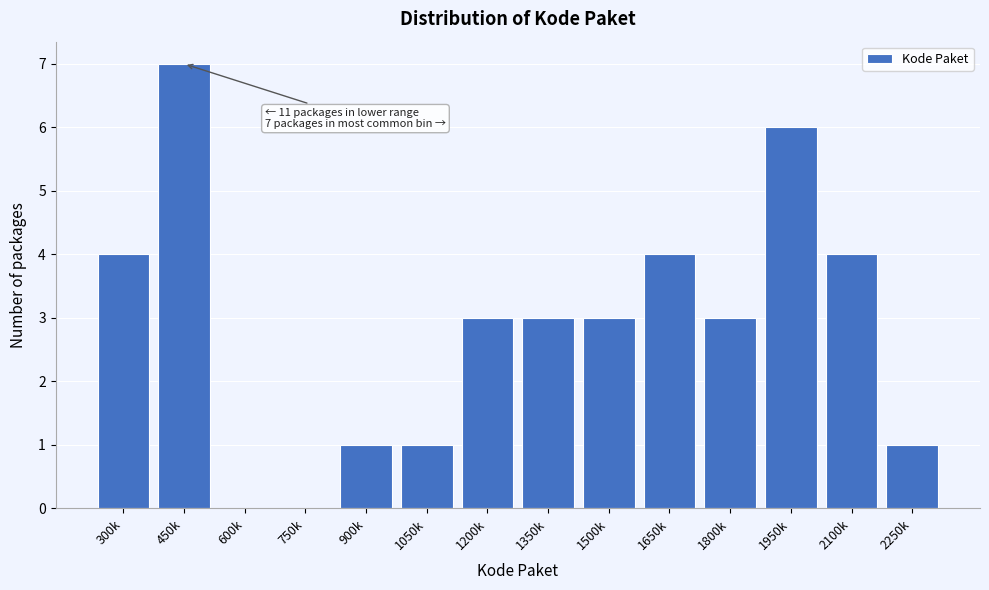

Reading left to right, transcribe all the data shown in this chart.

300k=4	450k=7	600k=0	750k=0	900k=1	1050k=1	1200k=3	1350k=3	1500k=3	1650k=4	1800k=3	1950k=6	2100k=4	2250k=1